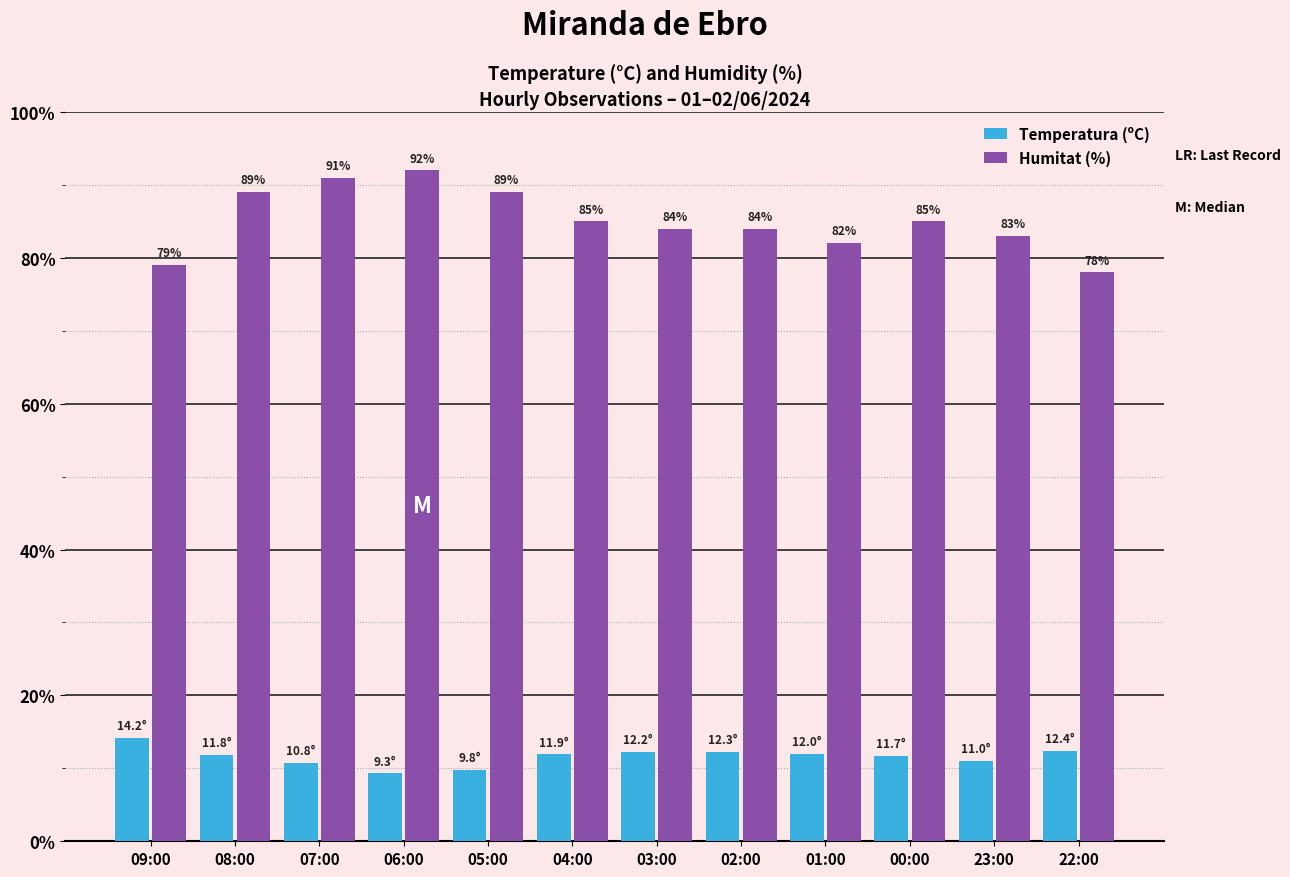

How many bars are there in total?

24